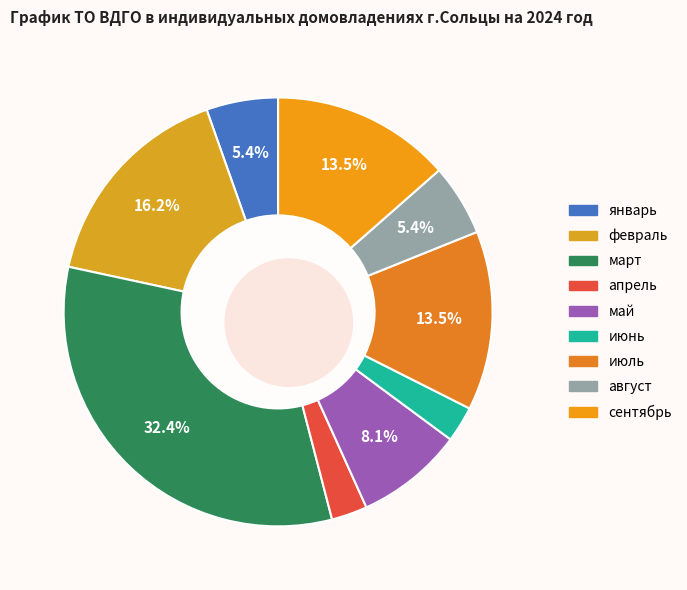

Which category has the biggest portion of the pie?

март